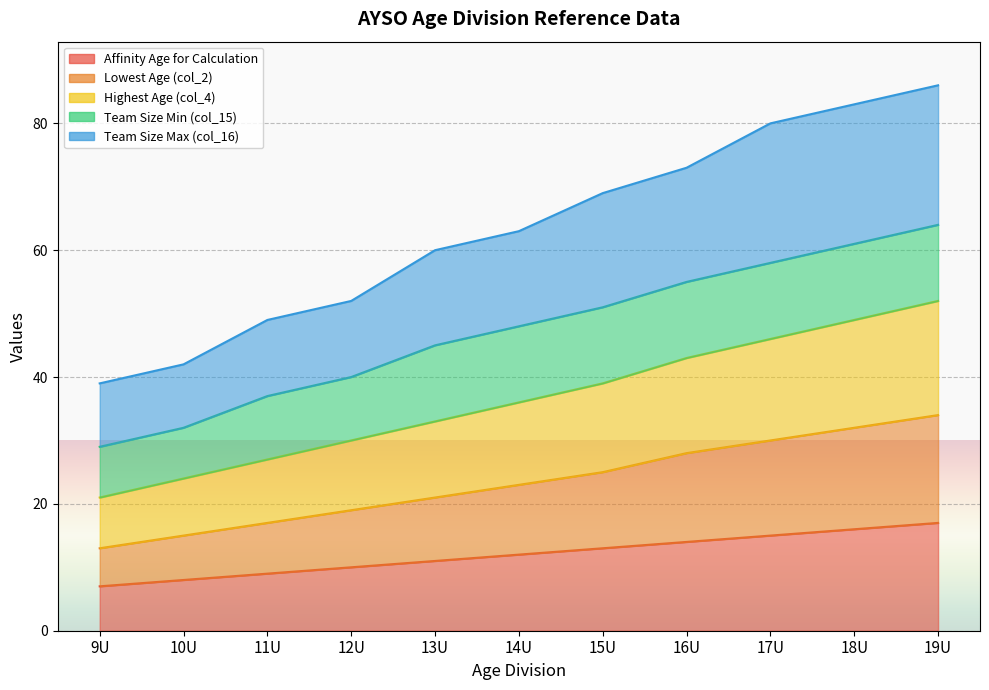

True or false: Affinity Age for Calculation and Lowest Age (col_2) intersect in this chart.

False